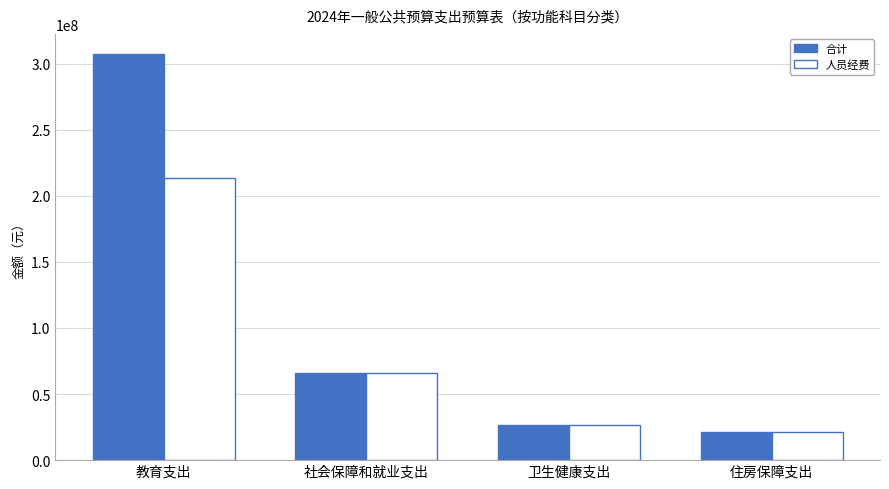

How many bars are there in total?

8